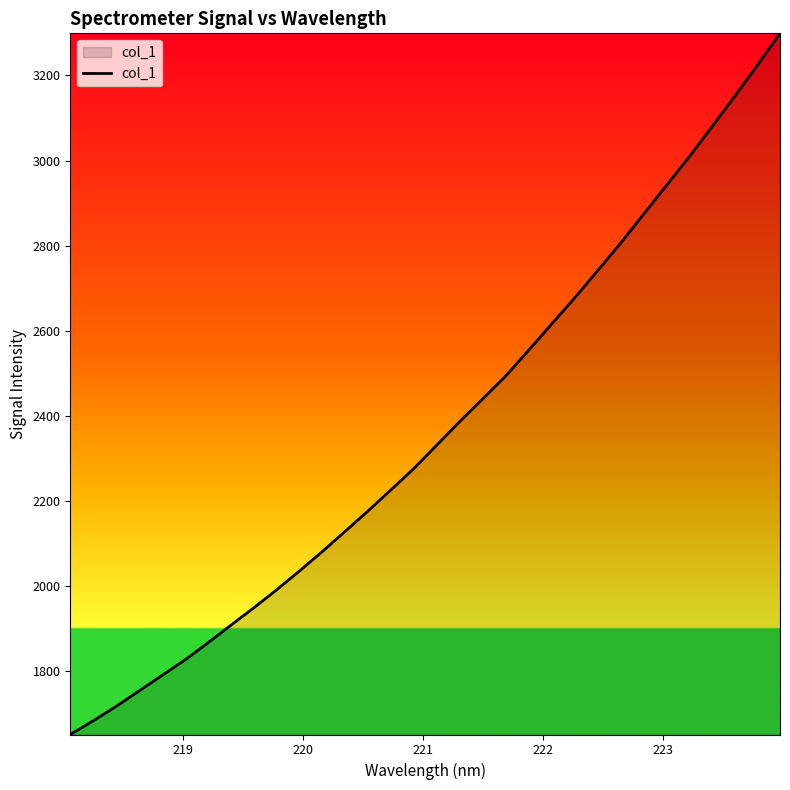

What is the smallest value displayed?

1650.7